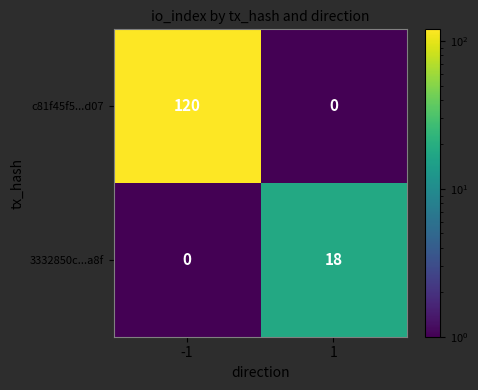

Reading left to right, list all the values displayed in this chart.

c81f45f5...d07: 120	0
3332850c...a8f: 0	18